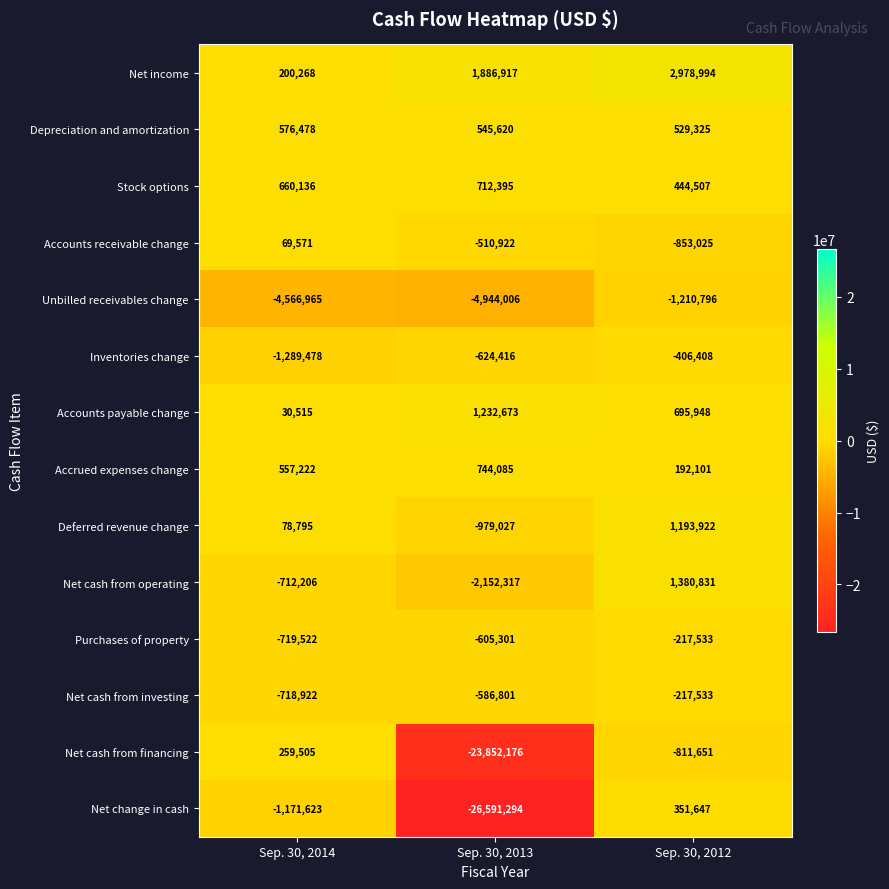

How many series are shown in this chart?

14